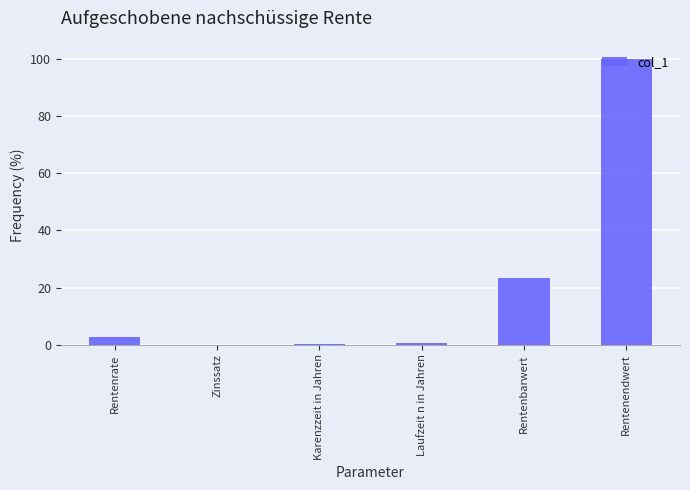

Which label corresponds to the largest value in the chart?

Rentenendwert